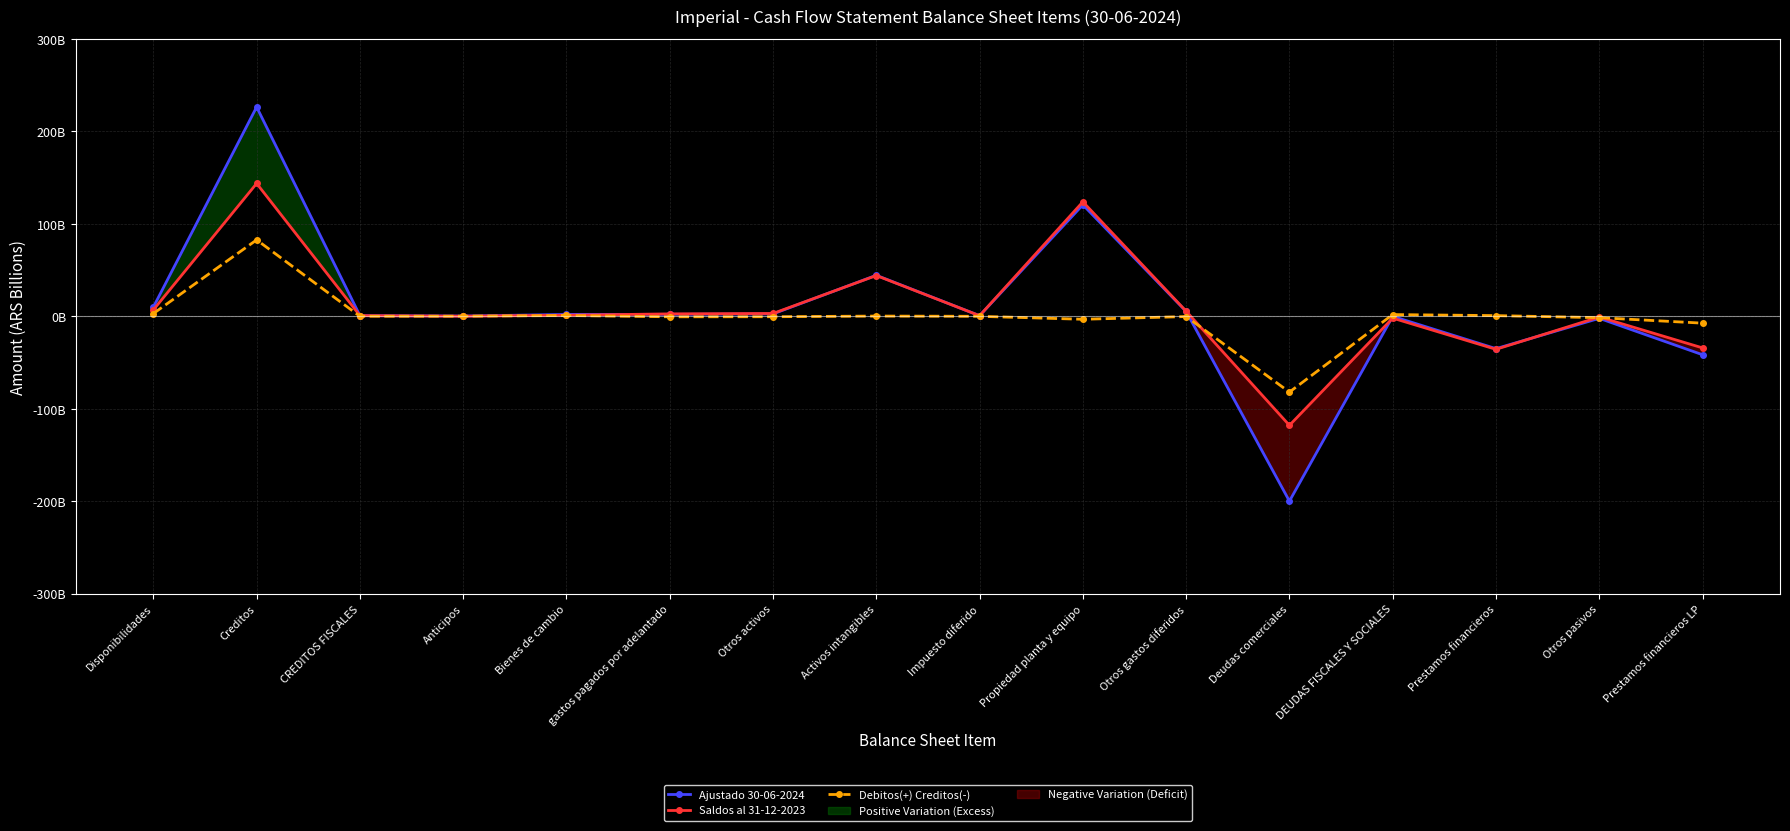

What is the difference between the maximum and minimum values in the Ajustado 30-06-2024 series?

426.4